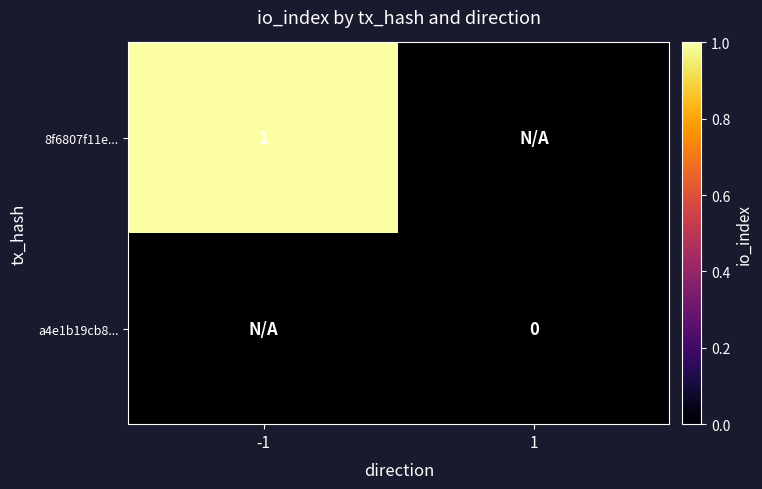

The 8f6807f11e... series shows 1.4 at -1. True or false?

False